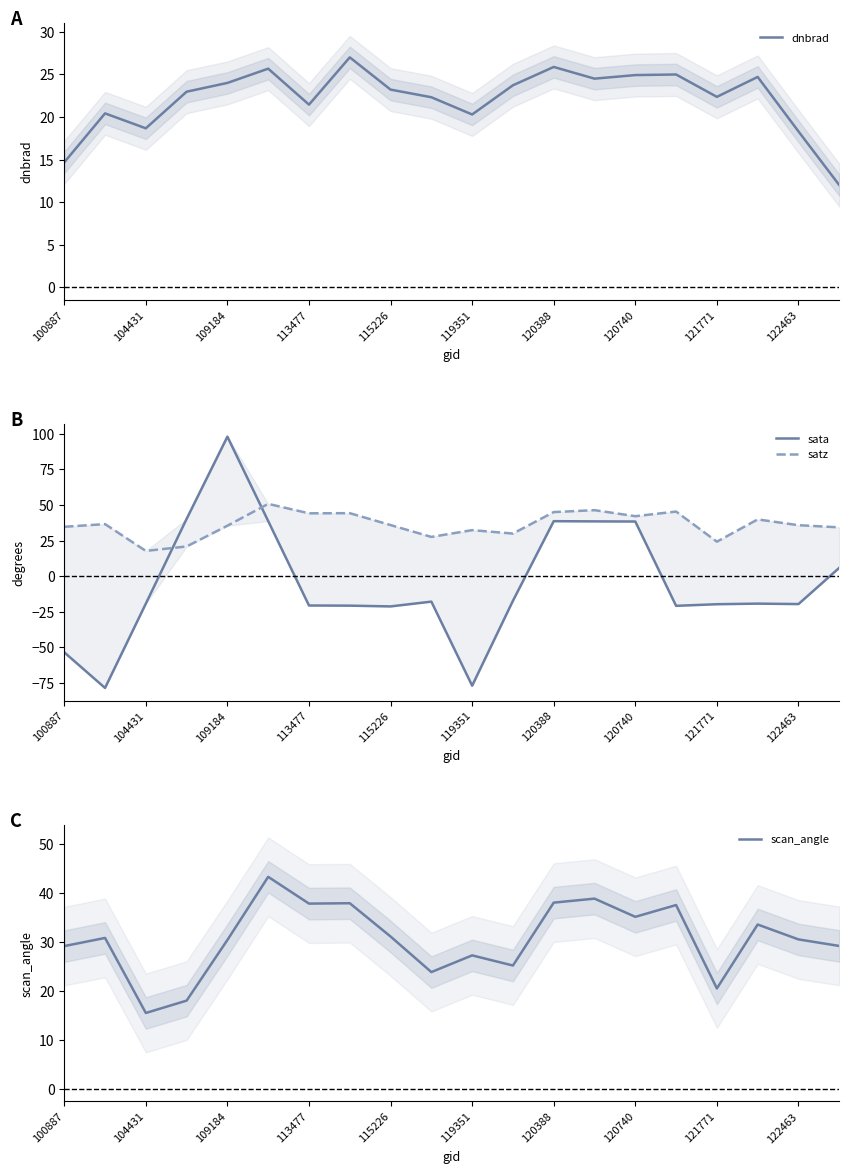

Is it true that satz equals 65.8 at 17?

False